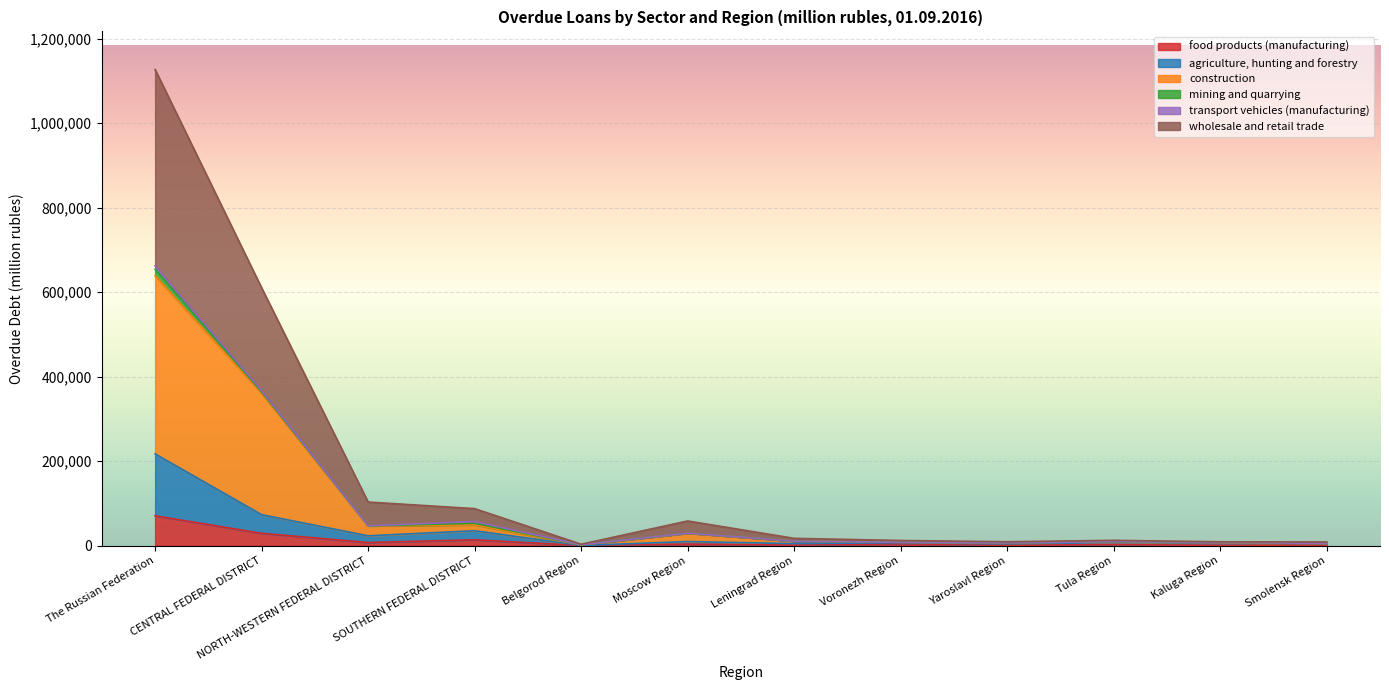

How many data points in agriculture, hunting and forestry are above 7847?

5